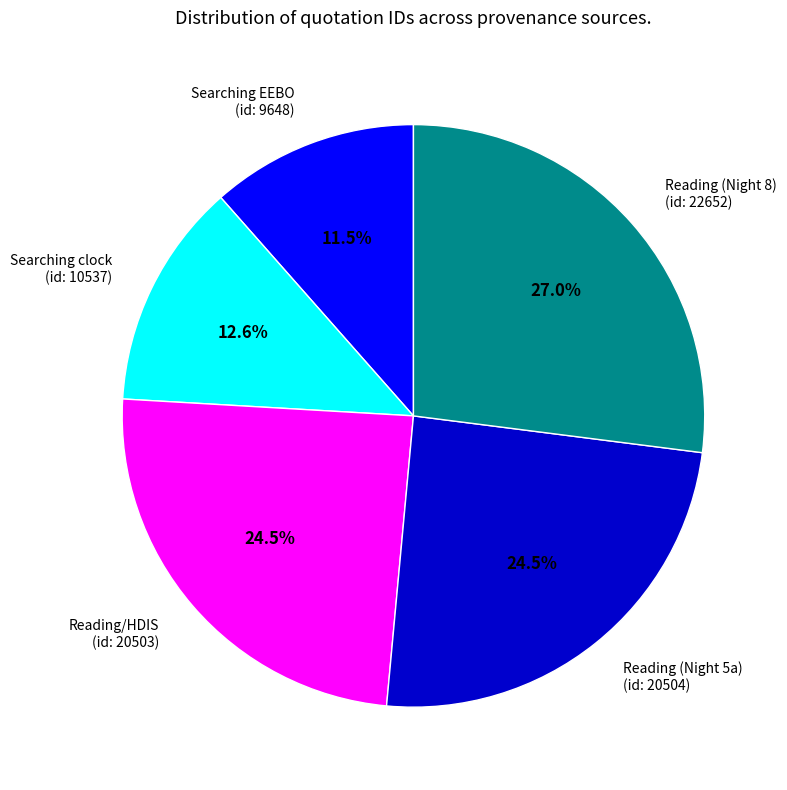

Does Reading (Night 8) (id: 22652) represent more than half of the total?

No